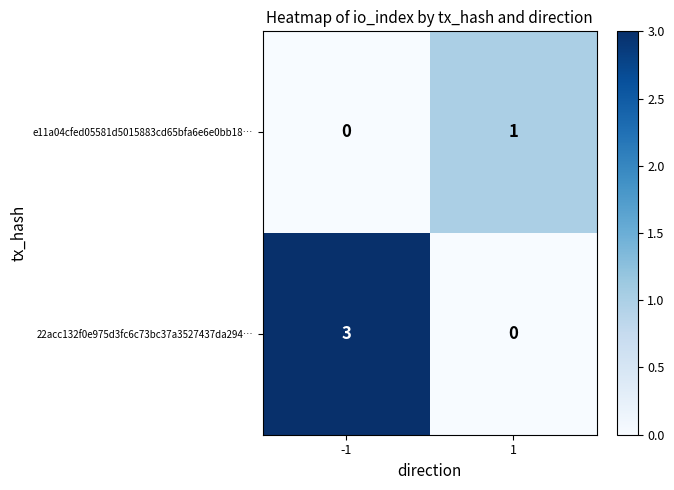

What is the total value across all series at -1?

3